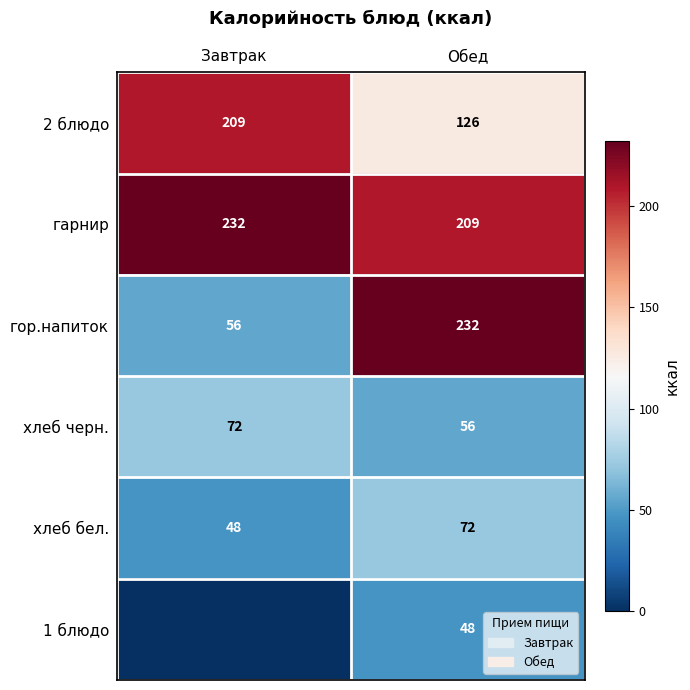

The 2 блюдо series shows 335 at Завтрак. True or false?

False